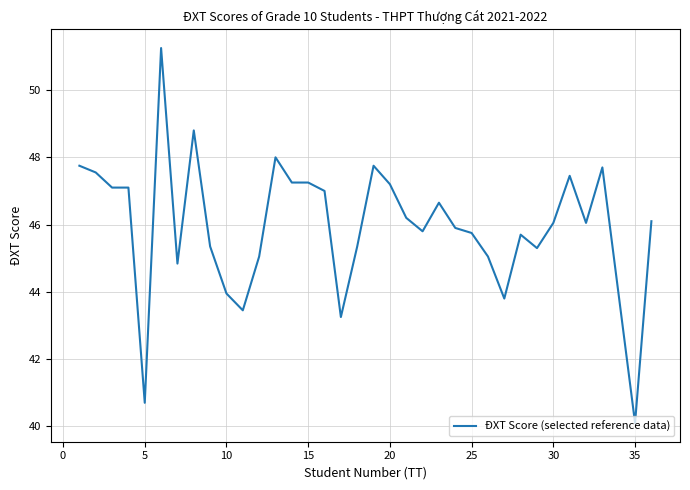

What is the minimum value shown in the chart?

40.1